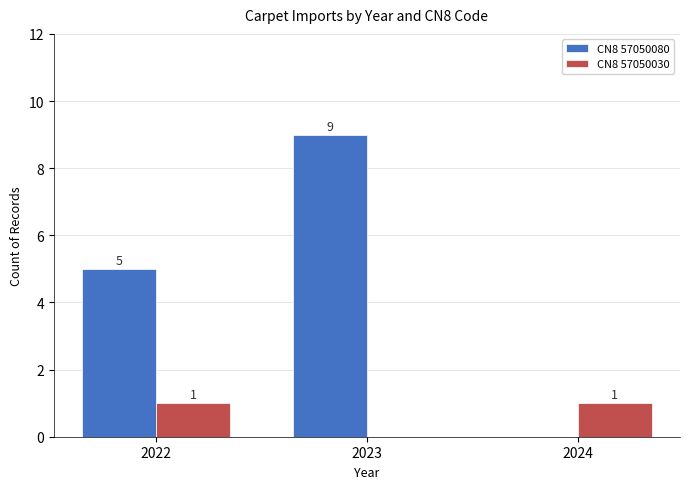

Which series changed the most between 2022 and 2023?

CN8 57050080